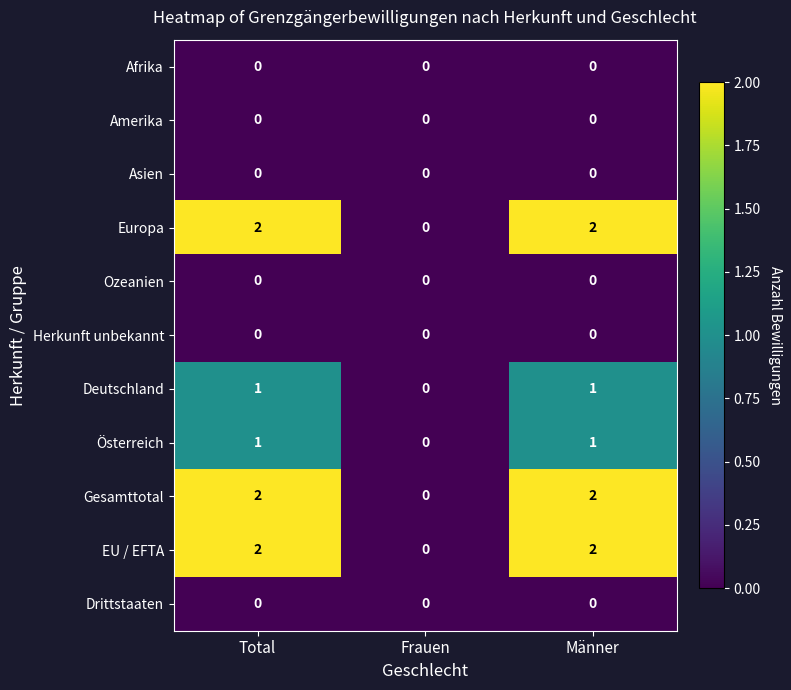

The value of Gesamttotal at Total is 2. True or false?

True